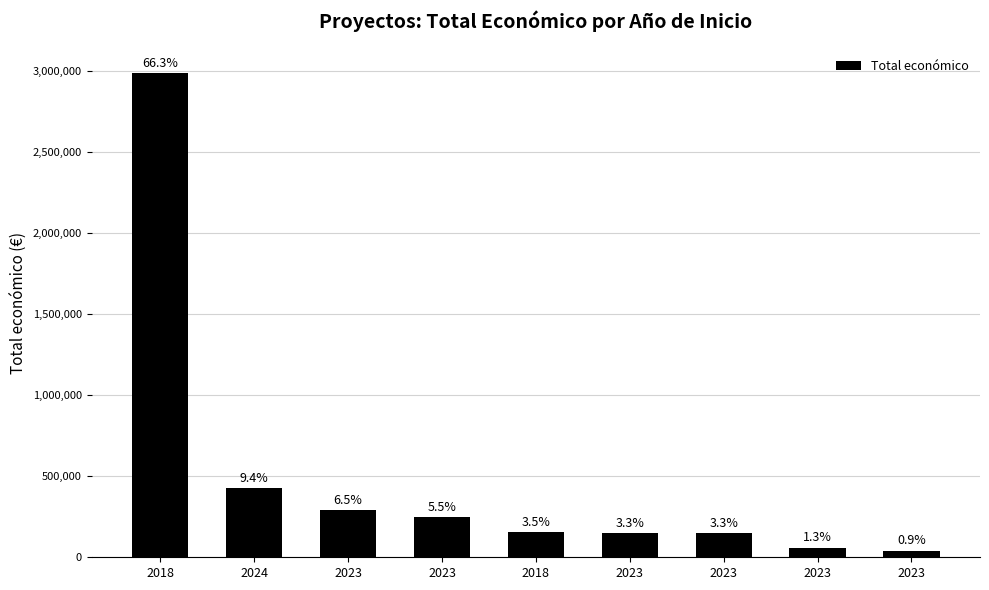

How many bars are there in total?

9